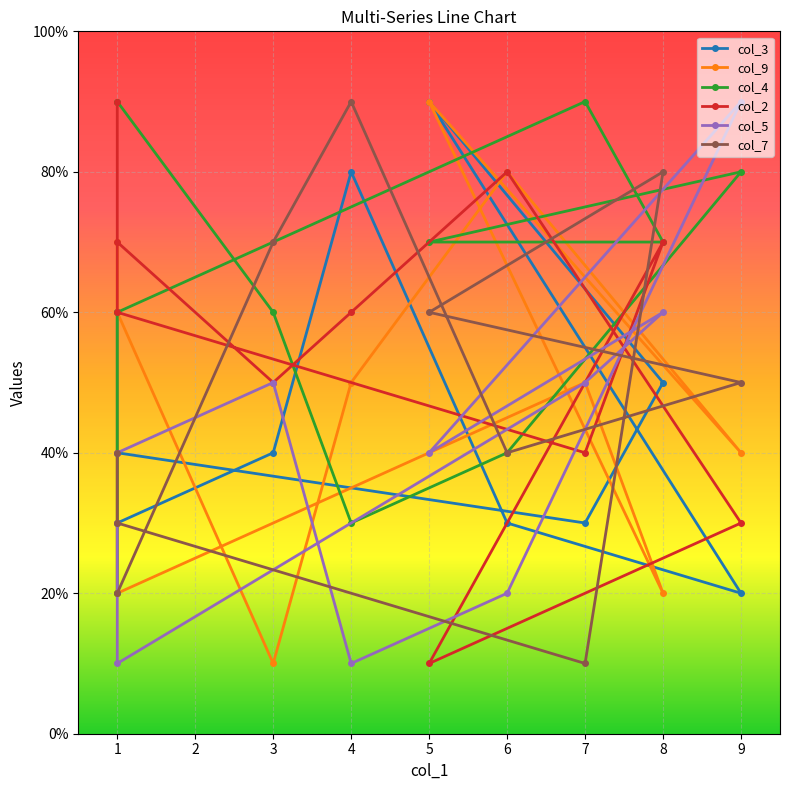

Count the number of categories in the chart.

10